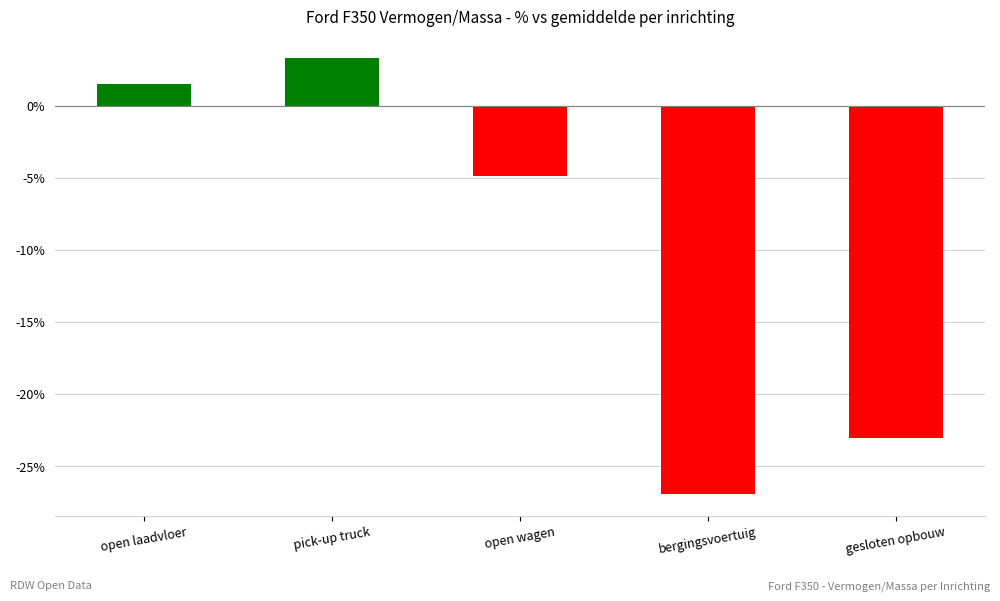

Between pick-up truck and gesloten opbouw, which is larger?

pick-up truck